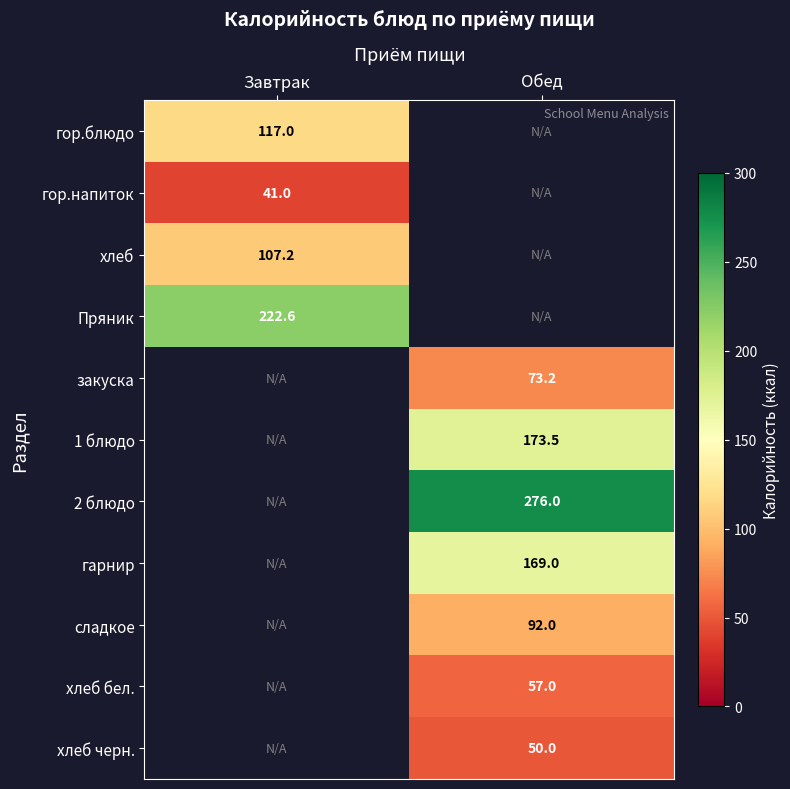

True or false: сладкое has a value of 157.8 at Обед.

False